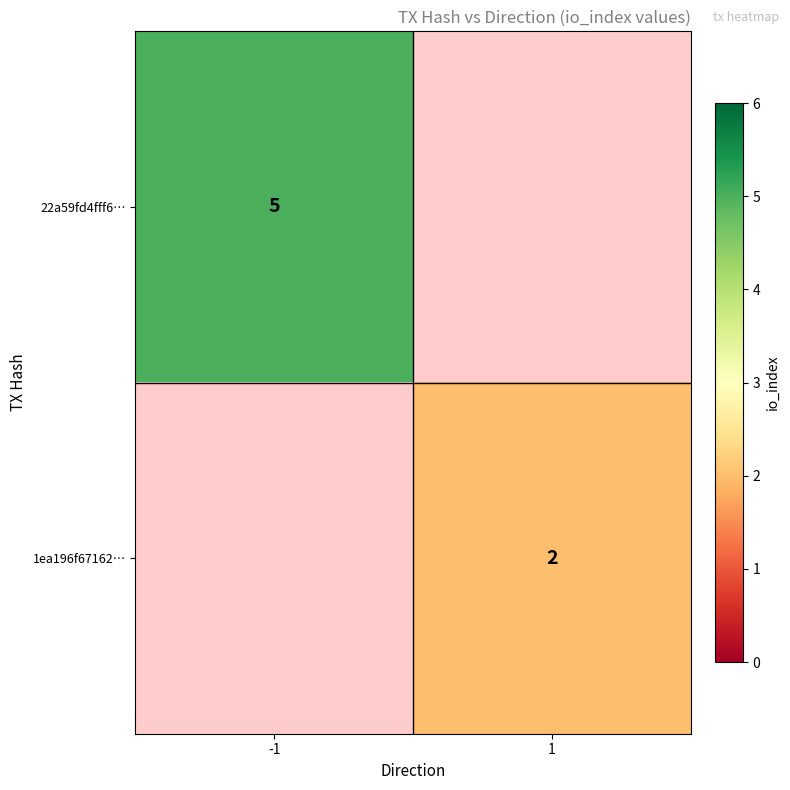

What is the maximum value shown in the chart?

5.0